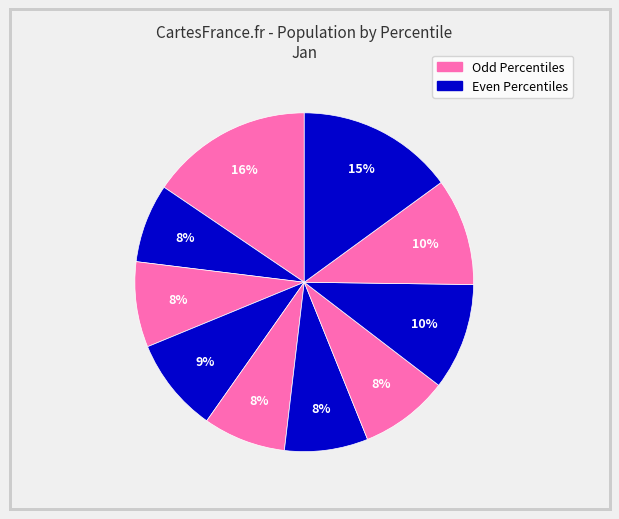

Count the number of slices in the pie.

10